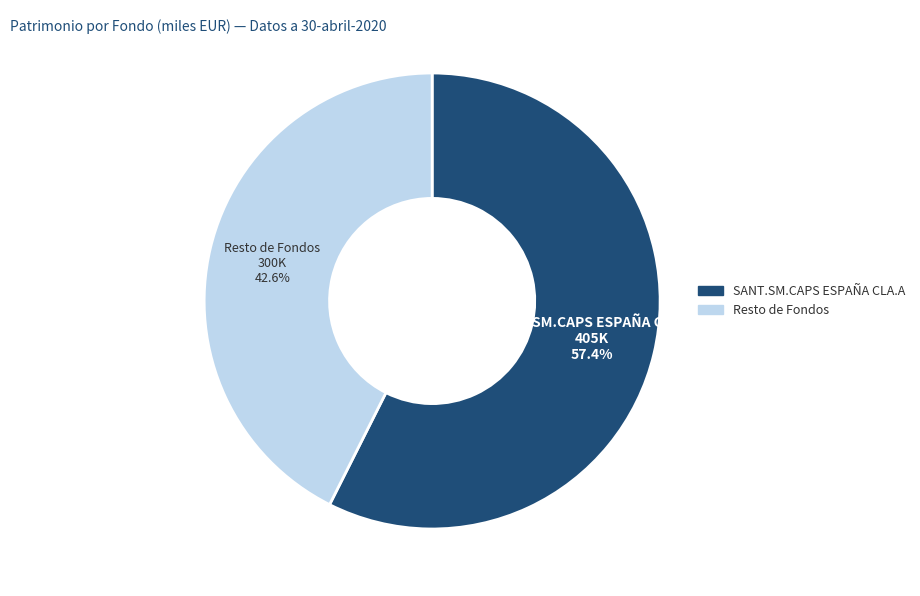

Is there a majority slice in this chart?

Yes